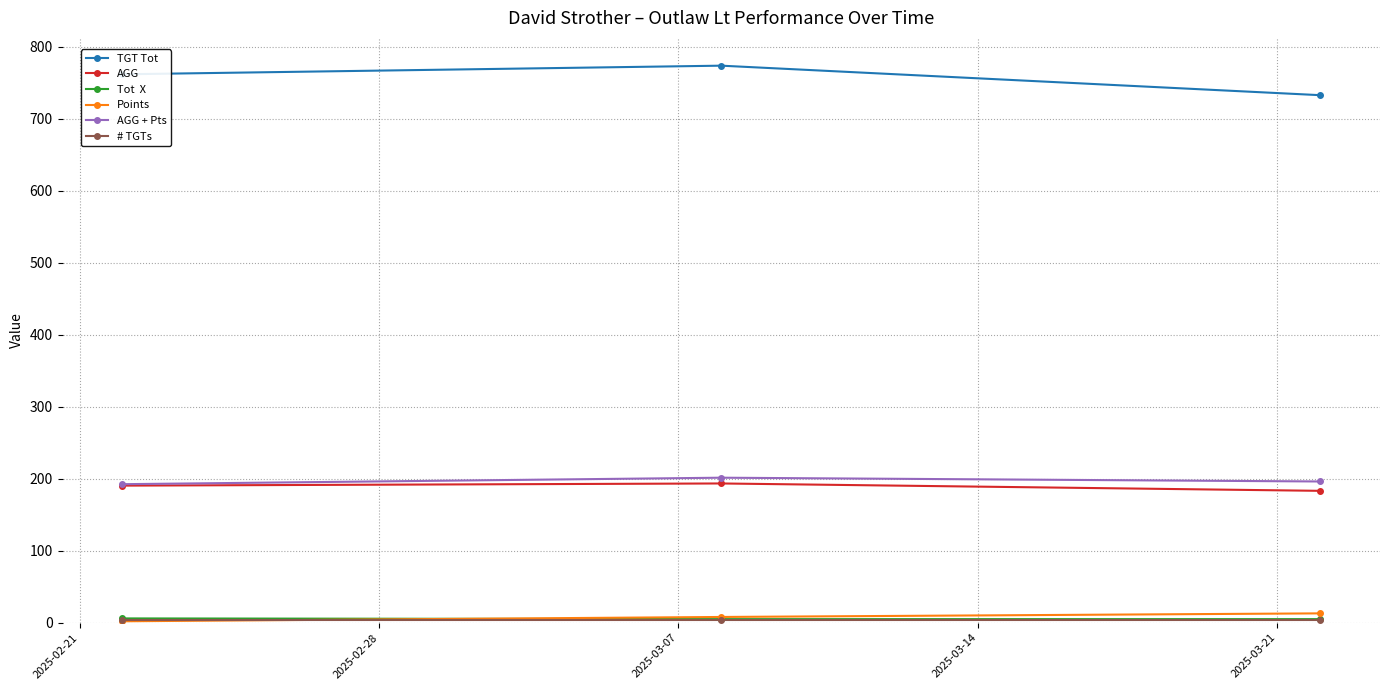

What is the maximum value shown in the chart?

774.0